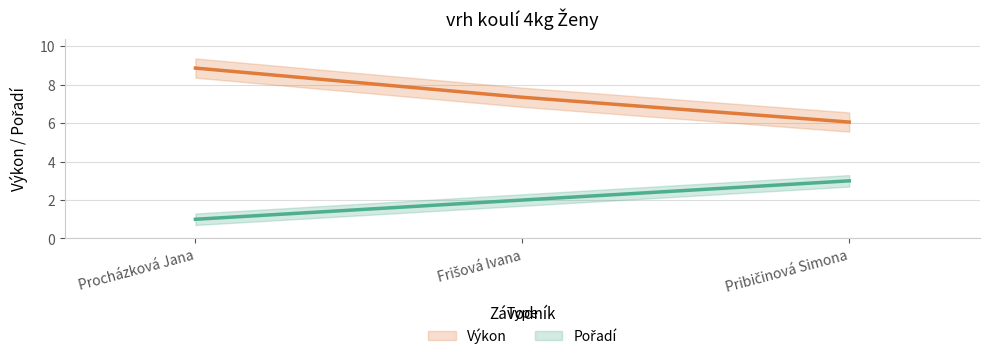

How many lines are shown in the chart?

2